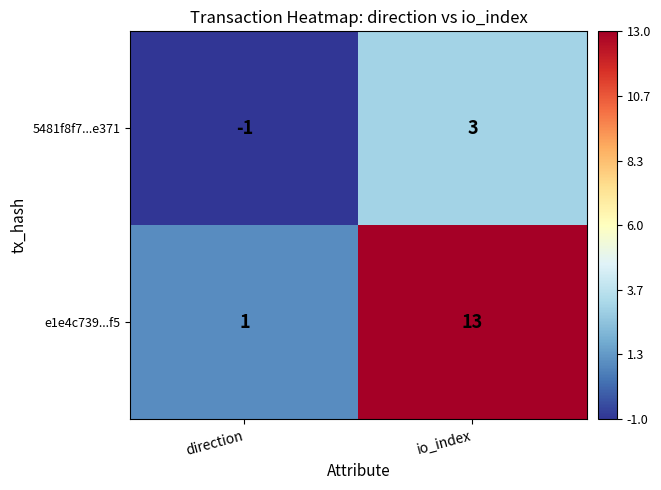

At which category does the chart reach its minimum across all series?

direction